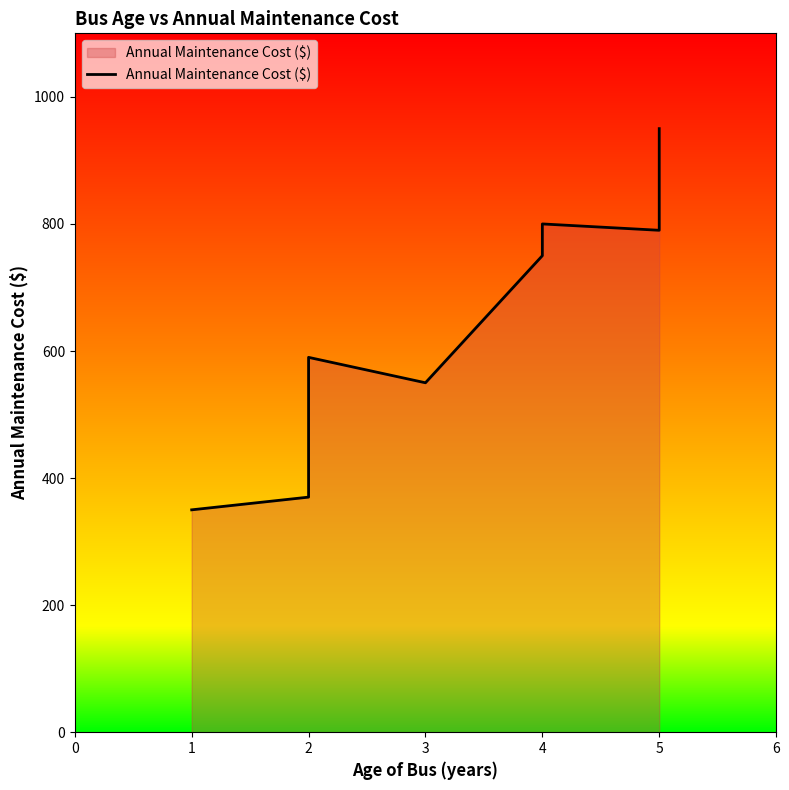

What is the average value?

615